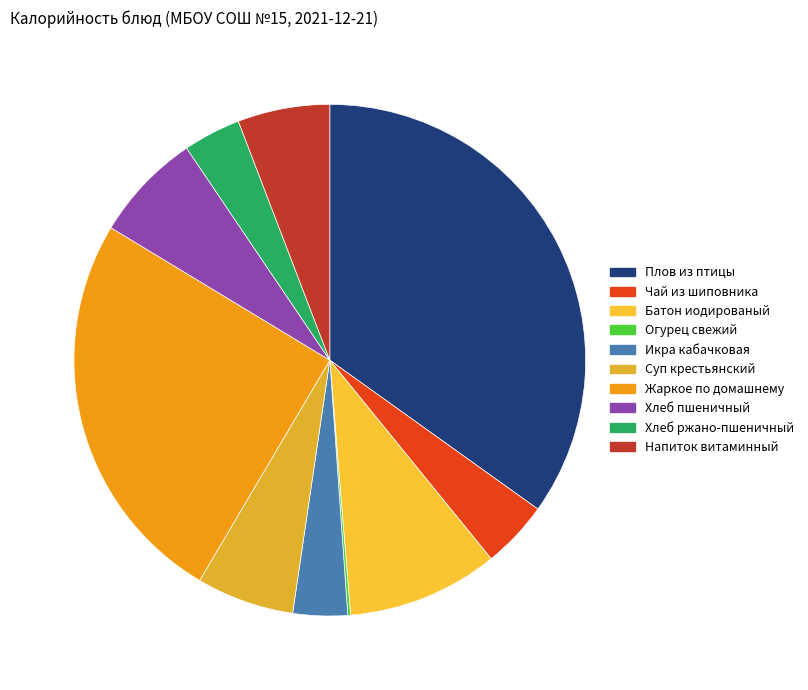

Which category has the smallest portion of the pie?

Огурец свежий